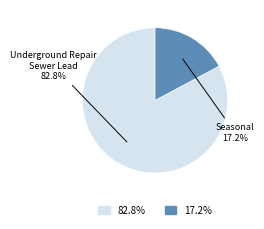

Does any single category account for the majority?

Yes